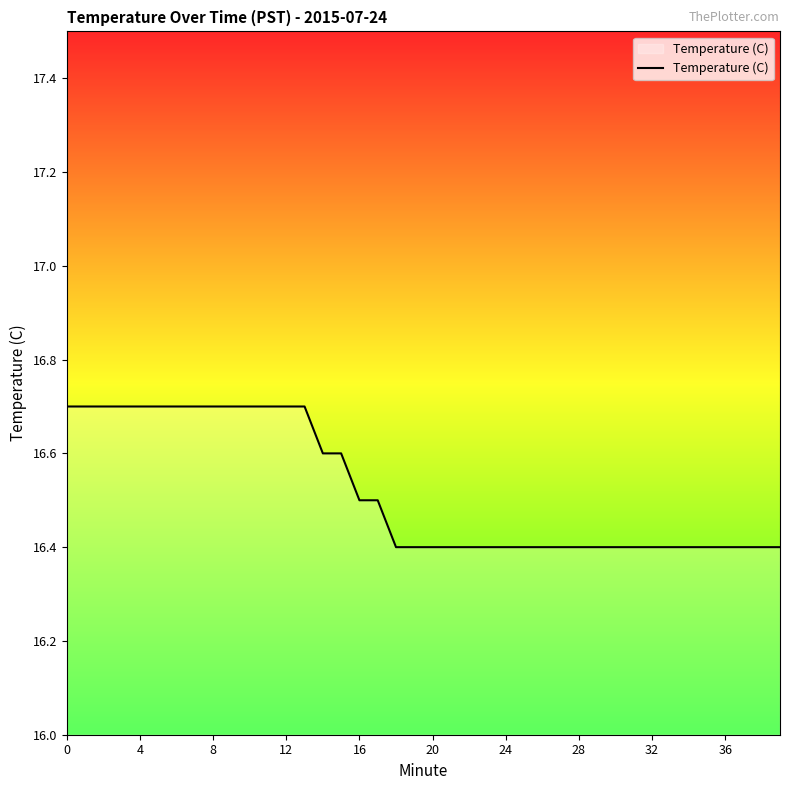

Reading left to right, transcribe all the data shown in this chart.

16.7	16.7	16.7	16.7	16.7	16.7	16.7	16.7	16.7	16.7	16.7	16.7	16.7	16.7	16.6	16.6	16.5	16.5	16.4	16.4	16.4	16.4	16.4	16.4	16.4	16.4	16.4	16.4	16.4	16.4	16.4	16.4	16.4	16.4	16.4	16.4	16.4	16.4	16.4	16.4